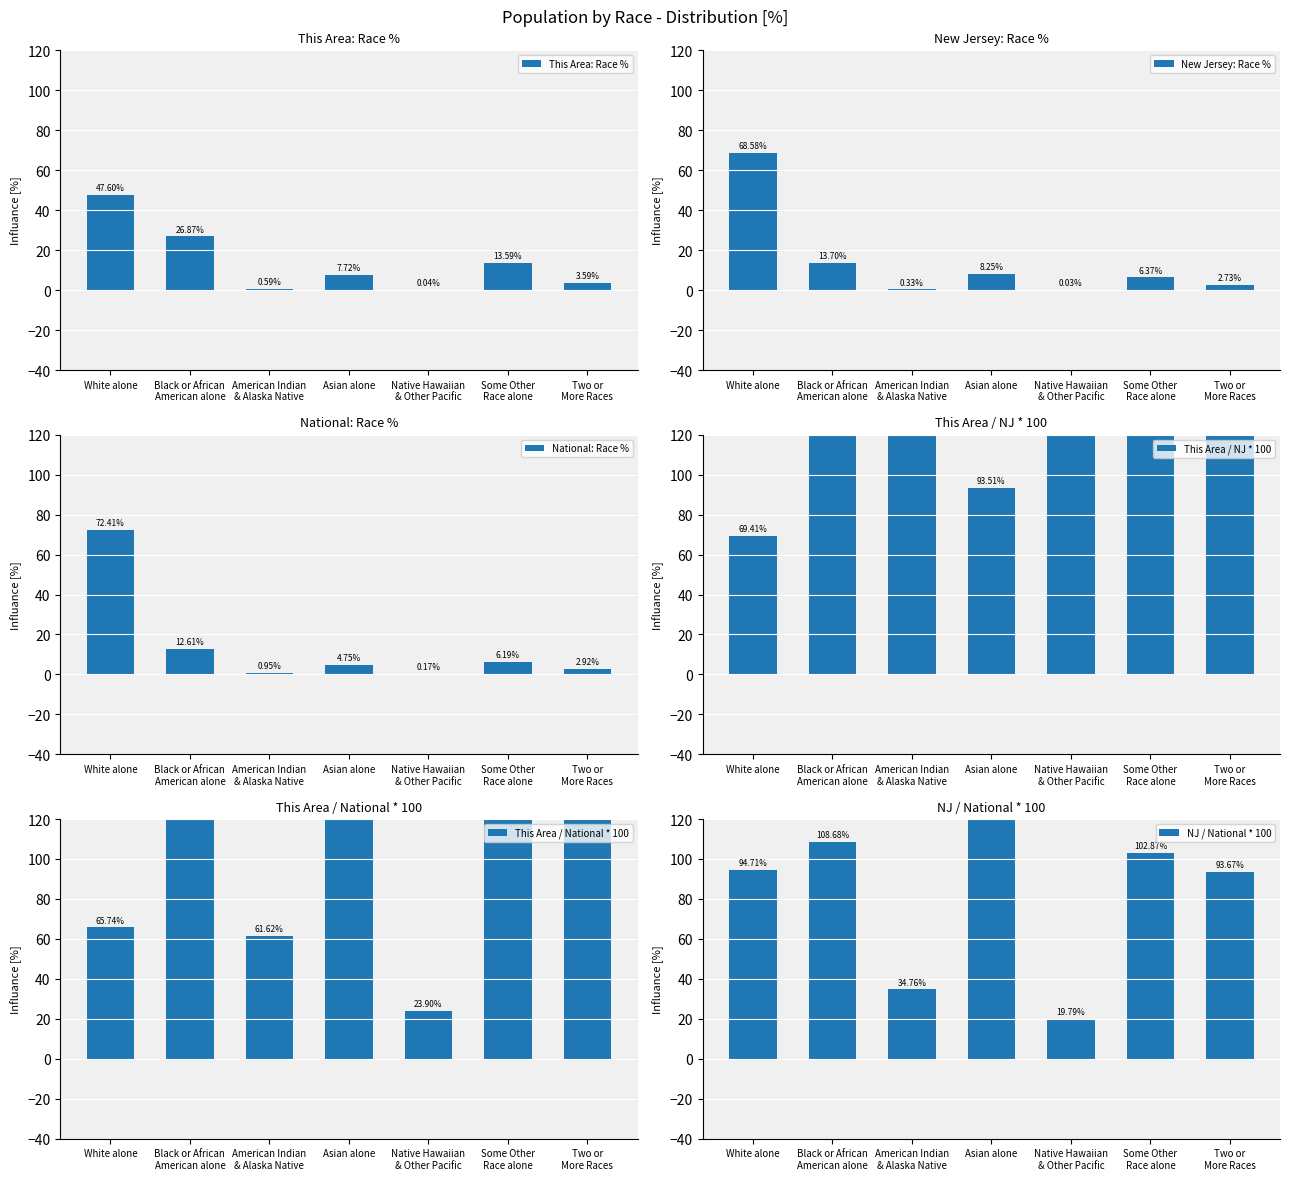

What is the sum of all This Area / NJ * 100 values?

1001.9